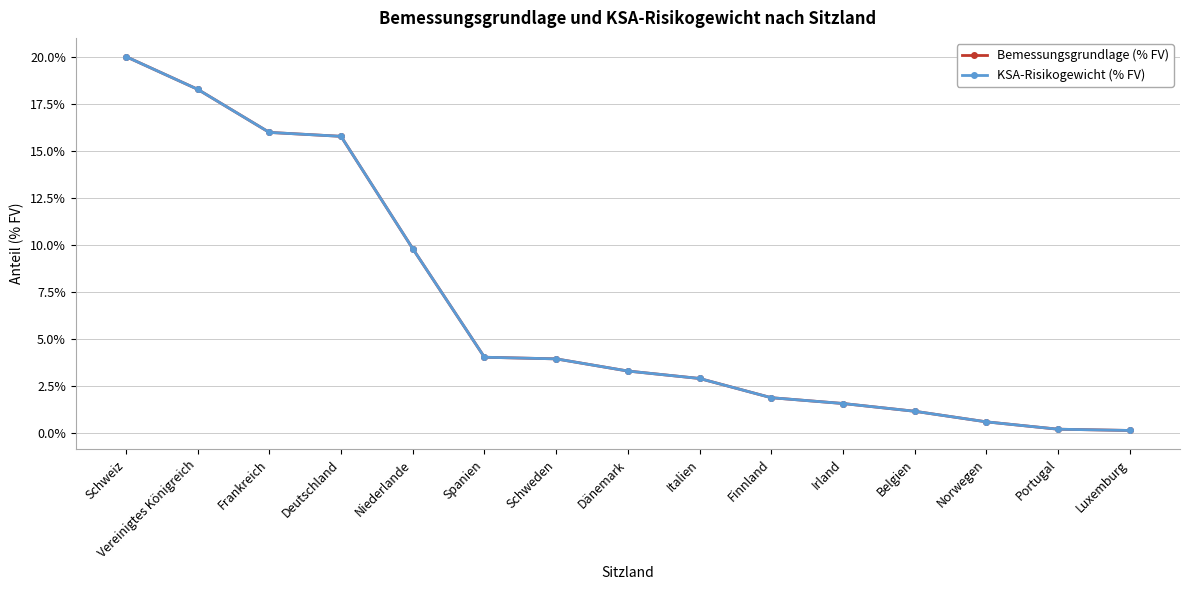

Reading left to right, transcribe all the data shown in this chart.

Bemessungsgrundlage (% FV): Schweiz=20.0	Vereinigtes Königreich=18.3	Frankreich=16.0	Deutschland=15.8	Niederlande=9.8	Spanien=4.0	Schweden=3.9	Dänemark=3.3	Italien=2.9	Finnland=1.9	Irland=1.6	Belgien=1.2	Norwegen=0.6	Portugal=0.2	Luxemburg=0.1
KSA-Risikogewicht (% FV): Schweiz=20.0	Vereinigtes Königreich=18.3	Frankreich=16.0	Deutschland=15.8	Niederlande=9.8	Spanien=4.0	Schweden=3.9	Dänemark=3.3	Italien=2.9	Finnland=1.9	Irland=1.6	Belgien=1.2	Norwegen=0.6	Portugal=0.2	Luxemburg=0.1